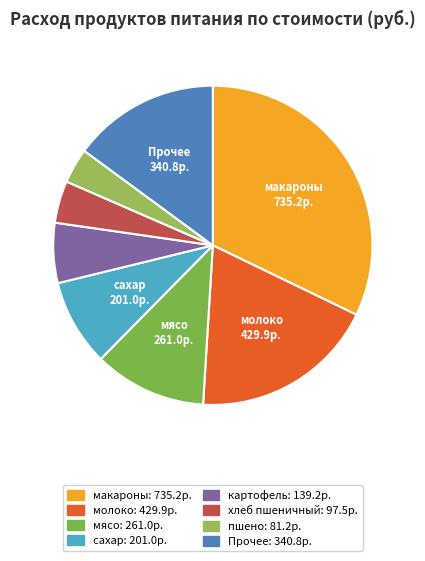

Count the number of slices in the pie.

8